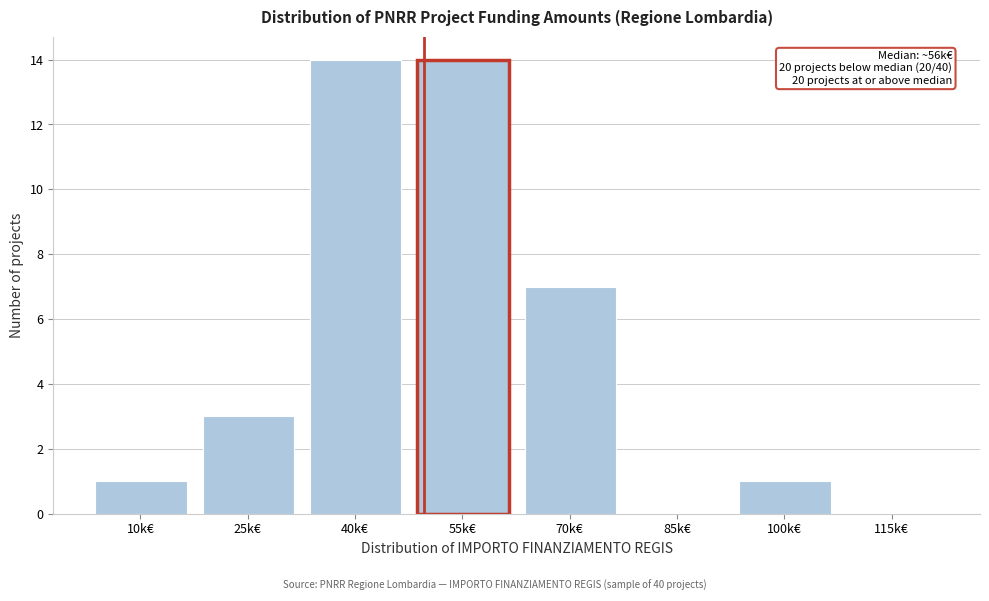

Reading left to right, extract all data points from this chart.

10k€=1	25k€=3	40k€=14	55k€=14	70k€=7	85k€=0	100k€=1	115k€=0